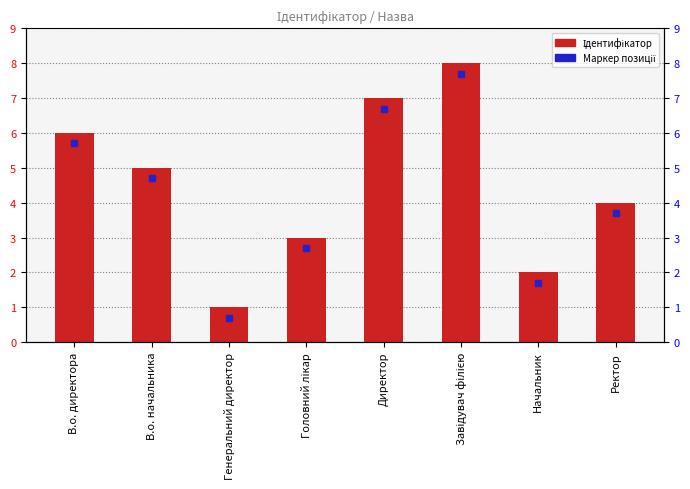

List the labels in order of value, smallest first.

Генеральний директор, Начальник, Головний лікар, Ректор, В.о. начальника, В.о. директора, Директор, Завідувач філією